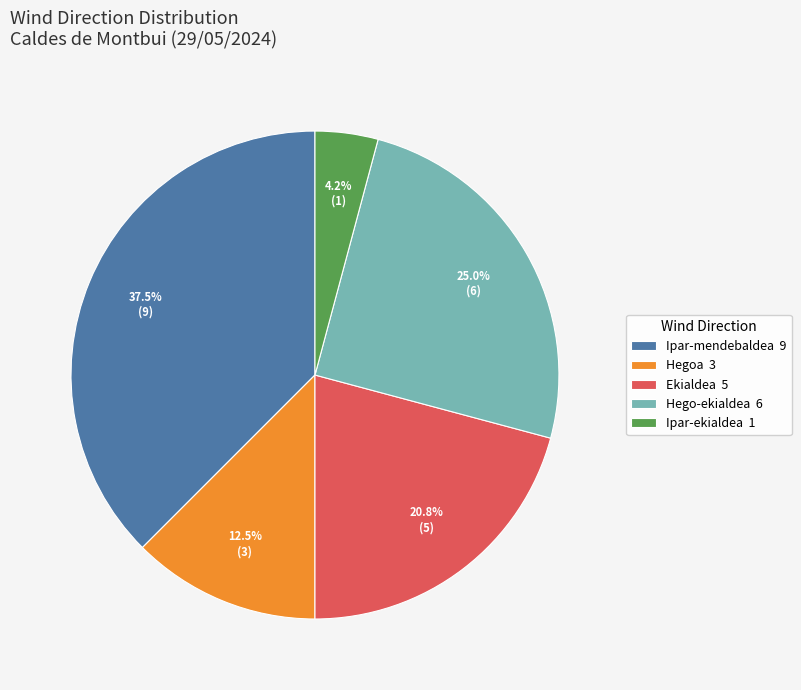

Does any single category account for the majority?

No